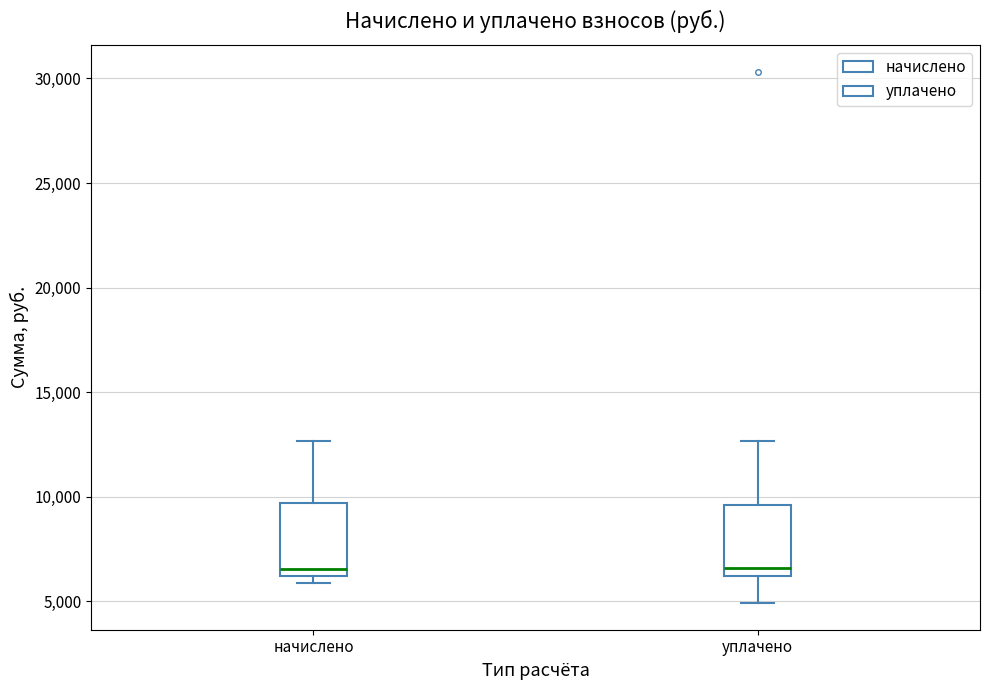

Reading left to right, transcribe this box plot: for each box, give where its median line is, the range the box spans, and where its two whiskers end, as read against the y-axis. The values are not printed on the chart, so give them approximately, as read against the axis.

начислено: median 6500, box 6000 to 9500, whiskers 6000 (just below the box's lower edge) to 12500
уплачено: median 6500, box 6000 to 9500, whiskers 5000 to 12500